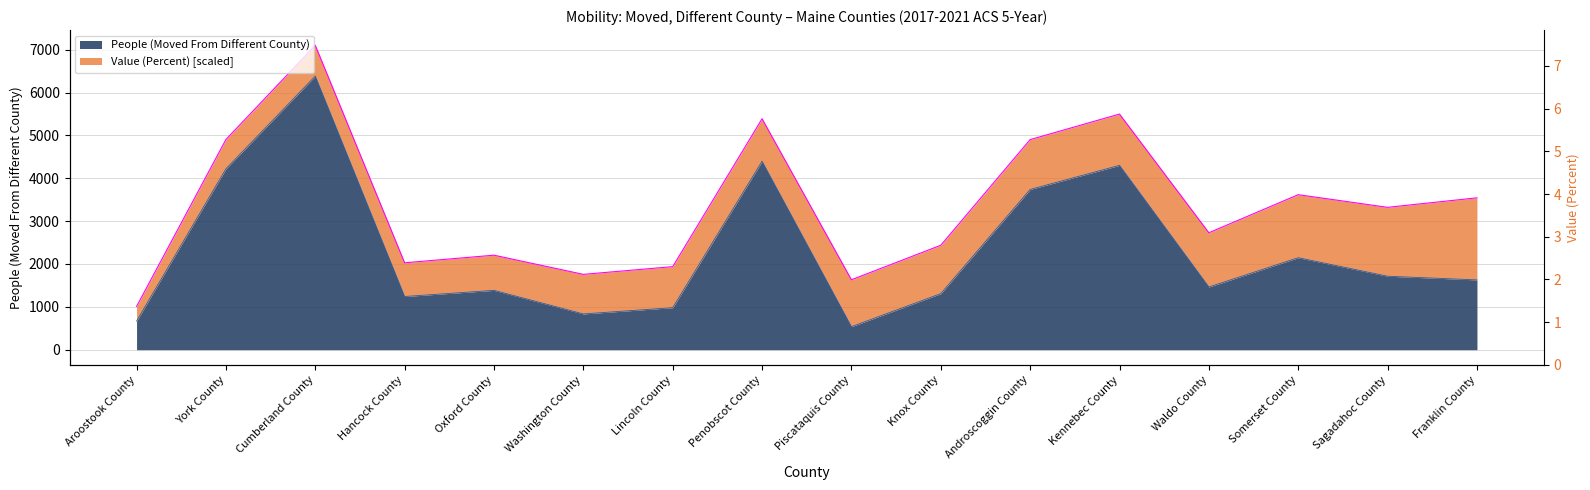

Reading left to right, extract all data points from this chart.

667	4220	6384	1241	1384	834	980	4397	537	1308	3739	4301	1463	2146	1714	1628